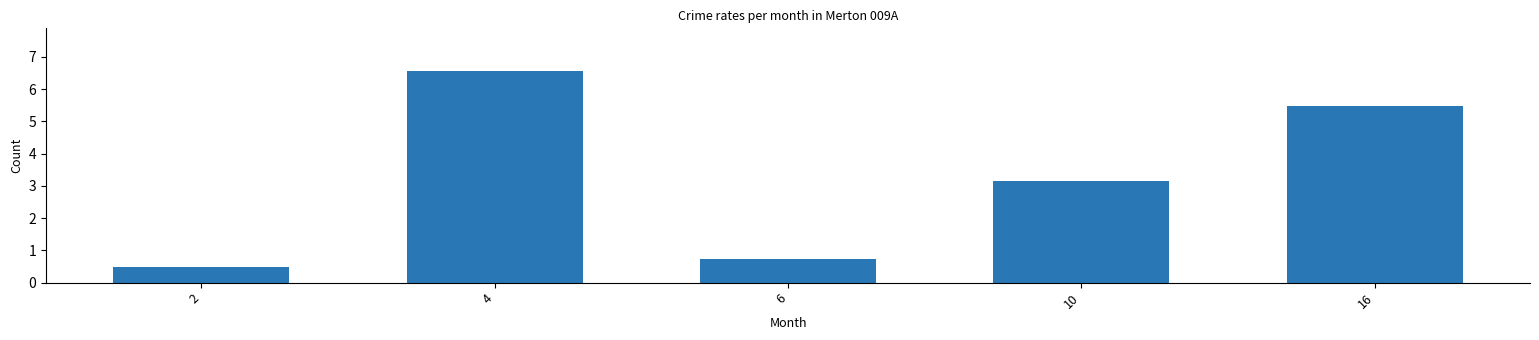

Approximately how many times larger is the value at 6 compared to 10?

0.2